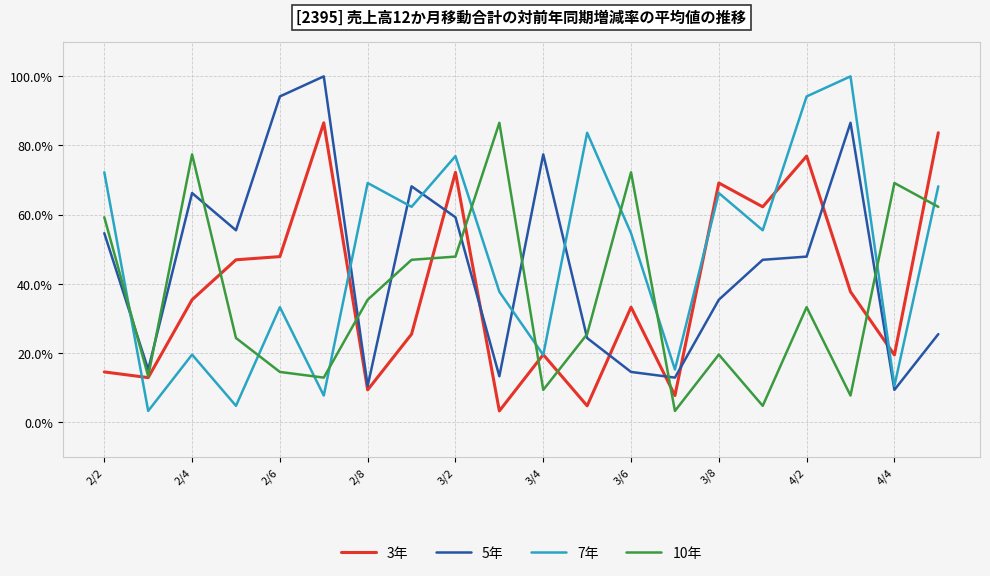

Is this an area chart (filled region under the line)?

No